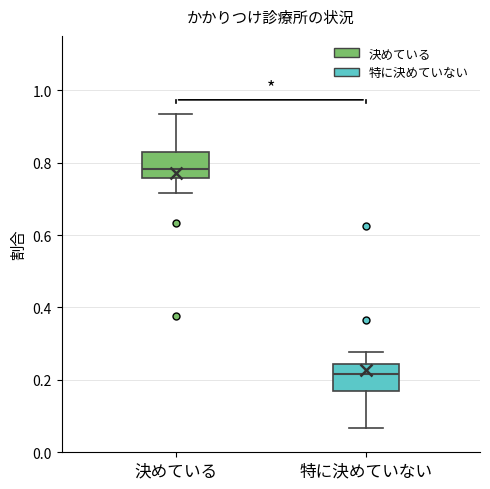

Reading left to right, read every box against the y-axis: the position of its median line, the range the box covers, and the ends of its whiskers. The values are not printed on the chart, so give them approximately, as read against the axis.

決めている: median 0.78, box 0.76 to 0.82, whiskers 0.72 to 0.94
特に決めていない: median 0.22, box 0.16 to 0.24, whiskers 0.06 to 0.28